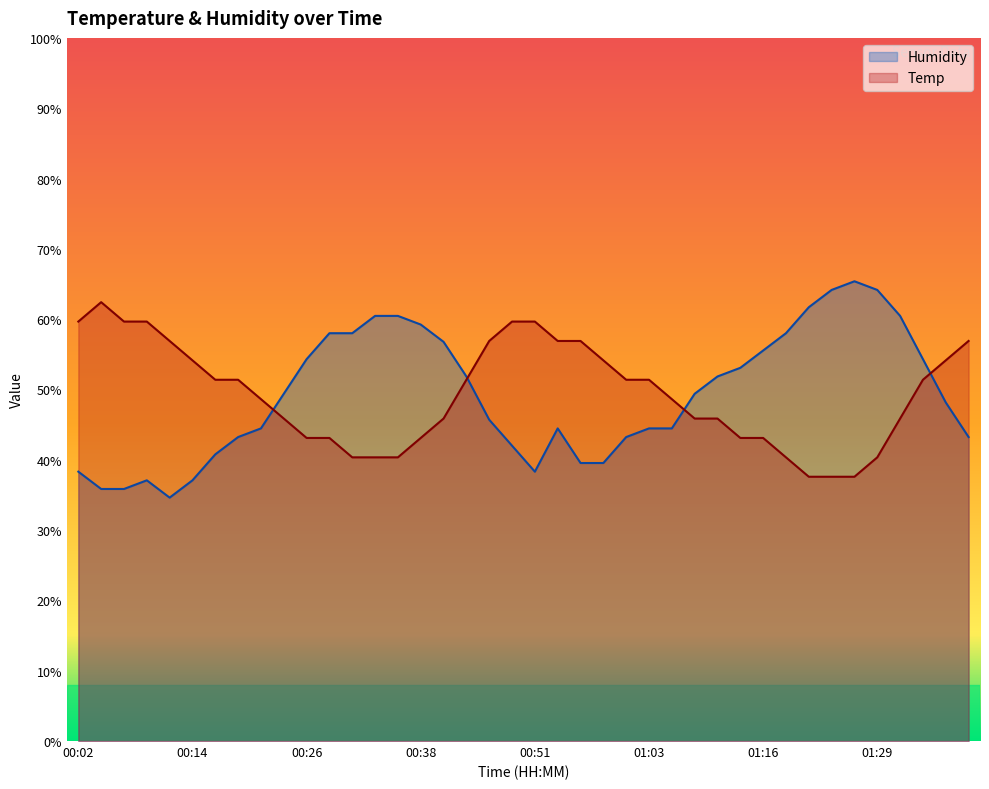

Reading left to right, transcribe all the data shown in this chart.

Temp: 00:02=59.7	00:04=62.4	00:07=59.7	00:09=59.7	00:12=56.9	00:14=54.1	00:16=51.4	00:19=51.4	00:21=48.6	00:24=45.9	00:26=43.1	00:29=43.1	00:31=40.3	00:33=40.3	00:36=40.3	00:38=43.1	00:41=45.9	00:43=51.4	00:46=56.9	00:48=59.7	00:51=59.7	00:53=56.9	00:56=56.9	00:58=54.1	01:01=51.4	01:03=51.4	01:06=48.6	01:08=45.9	01:11=45.9	01:13=43.1	01:16=43.1	01:18=40.3	01:21=37.6	01:24=37.6	01:26=37.6	01:29=40.3	01:31=45.9	01:34=51.4	01:36=54.1	01:39=56.9
Humidity: 00:02=38.3	00:04=35.8	00:07=35.8	00:09=37.1	00:12=34.6	00:14=37.1	00:16=40.8	00:19=43.2	00:21=44.5	00:24=49.4	00:26=54.3	00:29=58.0	00:31=58.0	00:33=60.5	00:36=60.5	00:38=59.2	00:41=56.8	00:43=51.8	00:46=45.7	00:48=42.0	00:51=38.3	00:53=44.5	00:56=39.5	00:58=39.5	01:01=43.2	01:03=44.5	01:06=44.5	01:08=49.4	01:11=51.8	01:13=53.1	01:16=55.5	01:18=58.0	01:21=61.7	01:24=64.2	01:26=65.4	01:29=64.2	01:31=60.5	01:34=54.3	01:36=48.2	01:39=43.2